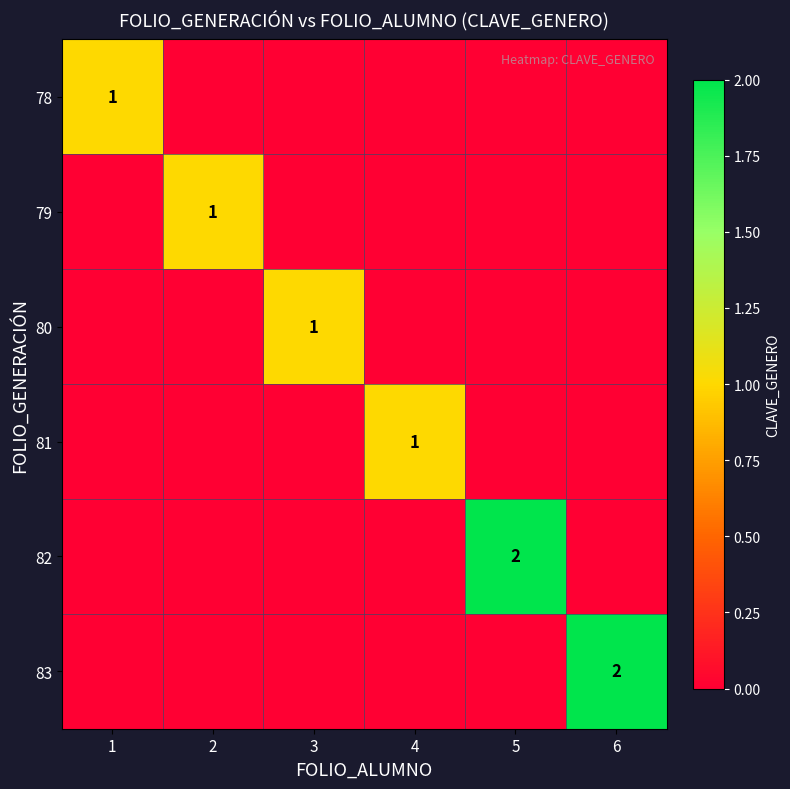

Rank the series at 3 from lowest to highest value.

78, 79, 81, 82, 83, 80